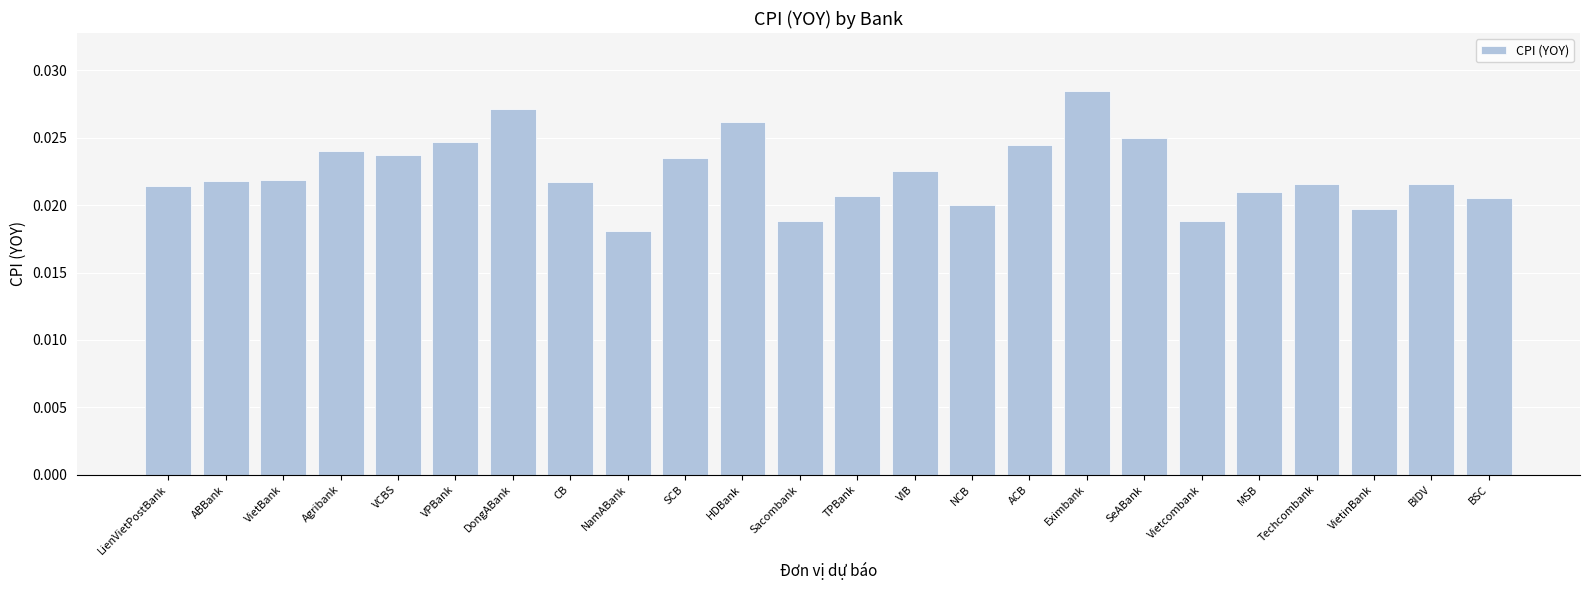

How many bars are there in total?

24